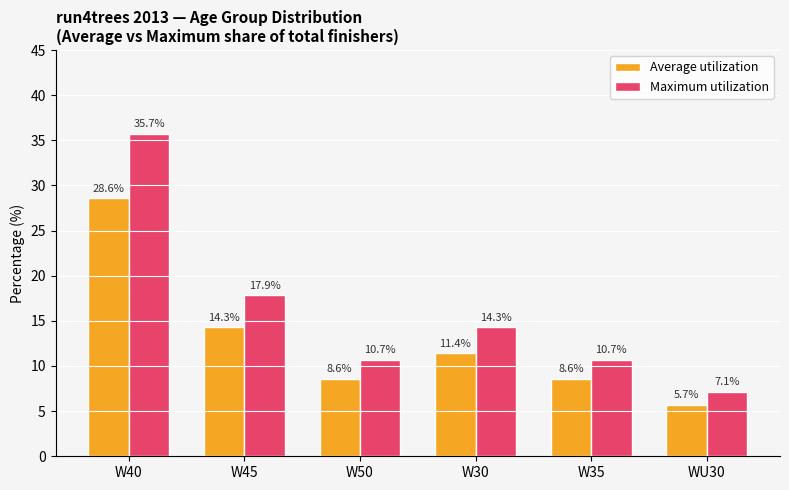

What is the difference between the maximum and minimum values in the Maximum utilization series?

28.6